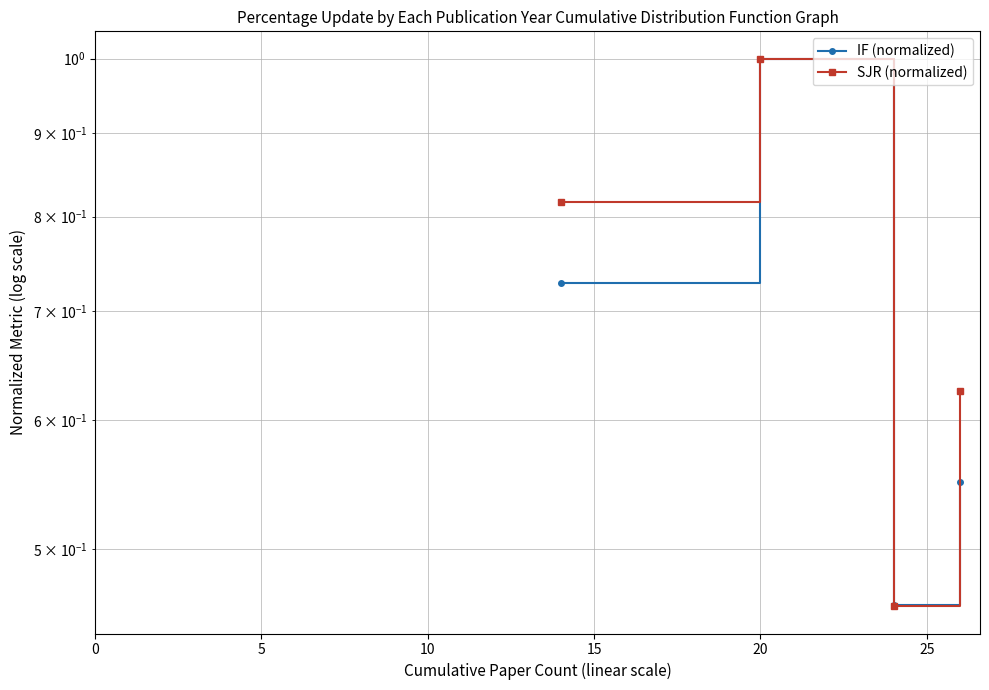

True or false: SJR (normalized) has more than 1 interior local peaks.

False